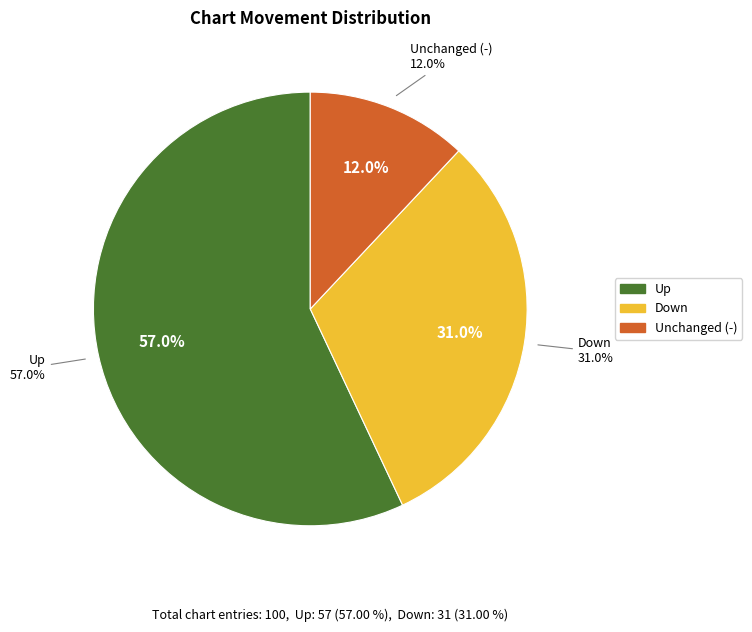

To the nearest percent, what percentage of the pie is -?

12%